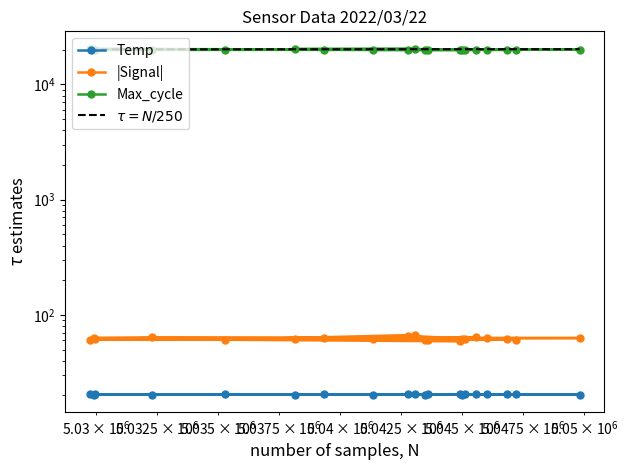

True or false: Max_cycle and Temp intersect in this chart.

False